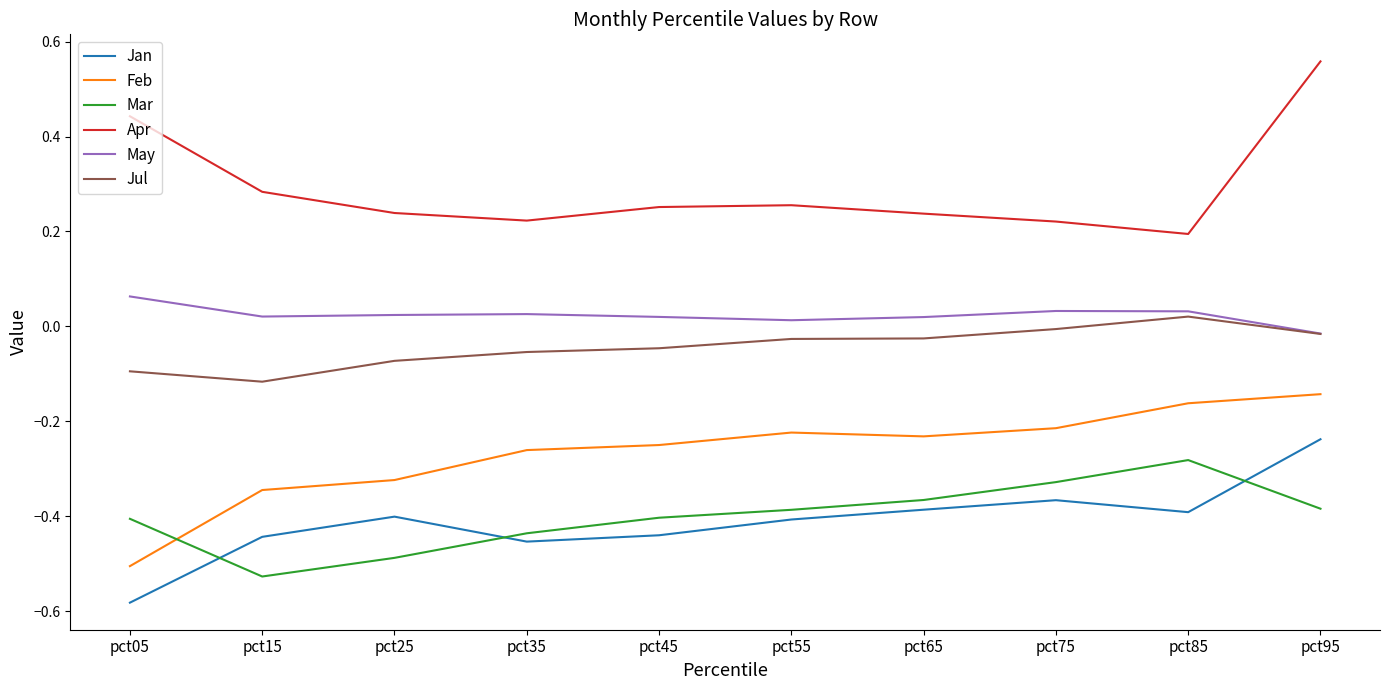

Which category has the lowest value across all series?

pct05